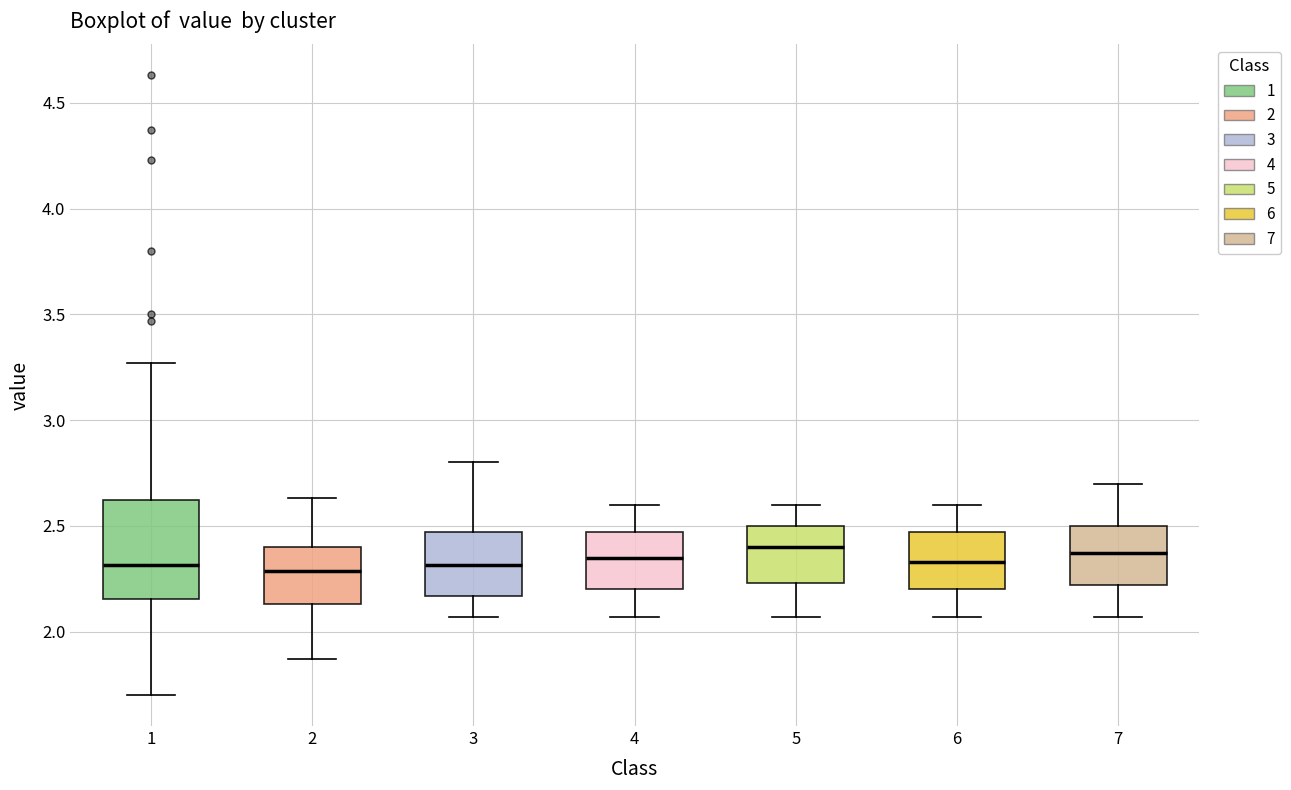

Reading left to right, read every box against the y-axis: the position of its median line, the range the box covers, and the ends of its whiskers. The values are not printed on the chart, so give them approximately, as read against the axis.

1: median 2.30, box 2.15 to 2.60, whiskers 1.70 to 3.25
2: median 2.30, box 2.15 to 2.40, whiskers 1.85 to 2.65
3: median 2.30, box 2.15 to 2.45, whiskers 2.05 to 2.80
4: median 2.35, box 2.20 to 2.45, whiskers 2.05 to 2.60
5: median 2.40, box 2.25 to 2.50, whiskers 2.05 to 2.60
6: median 2.35, box 2.20 to 2.45, whiskers 2.05 to 2.60
7: median 2.35, box 2.20 to 2.50, whiskers 2.05 to 2.70